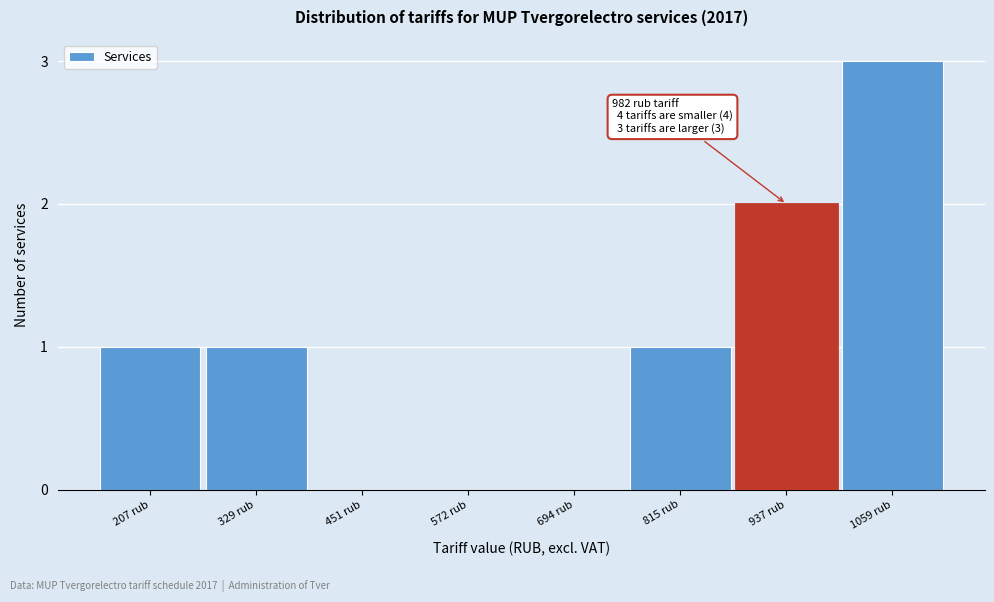

Reading left to right, transcribe all the data shown in this chart.

207 rub=1	329 rub=1	451 rub=0	572 rub=0	694 rub=0	815 rub=1	937 rub=2	1059 rub=3